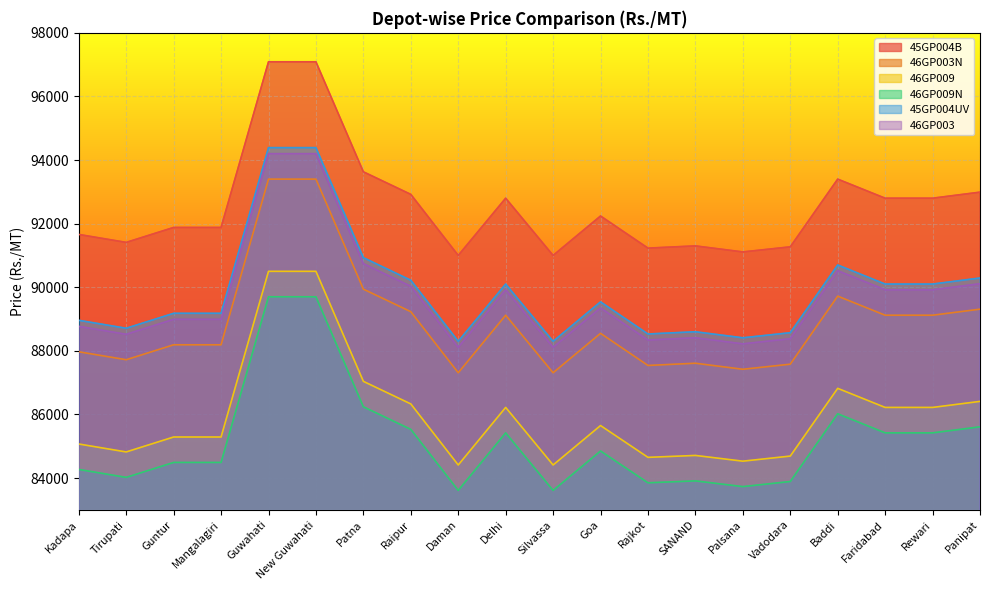

Is it true that 45GP004B equals 91230 at Rajkot?

True